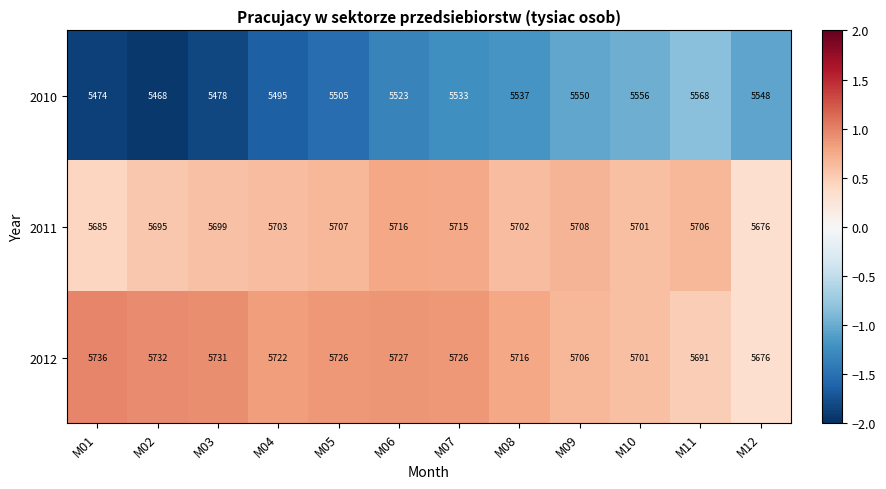

What is the difference between the second highest and minimum values in the 2010 series?

88